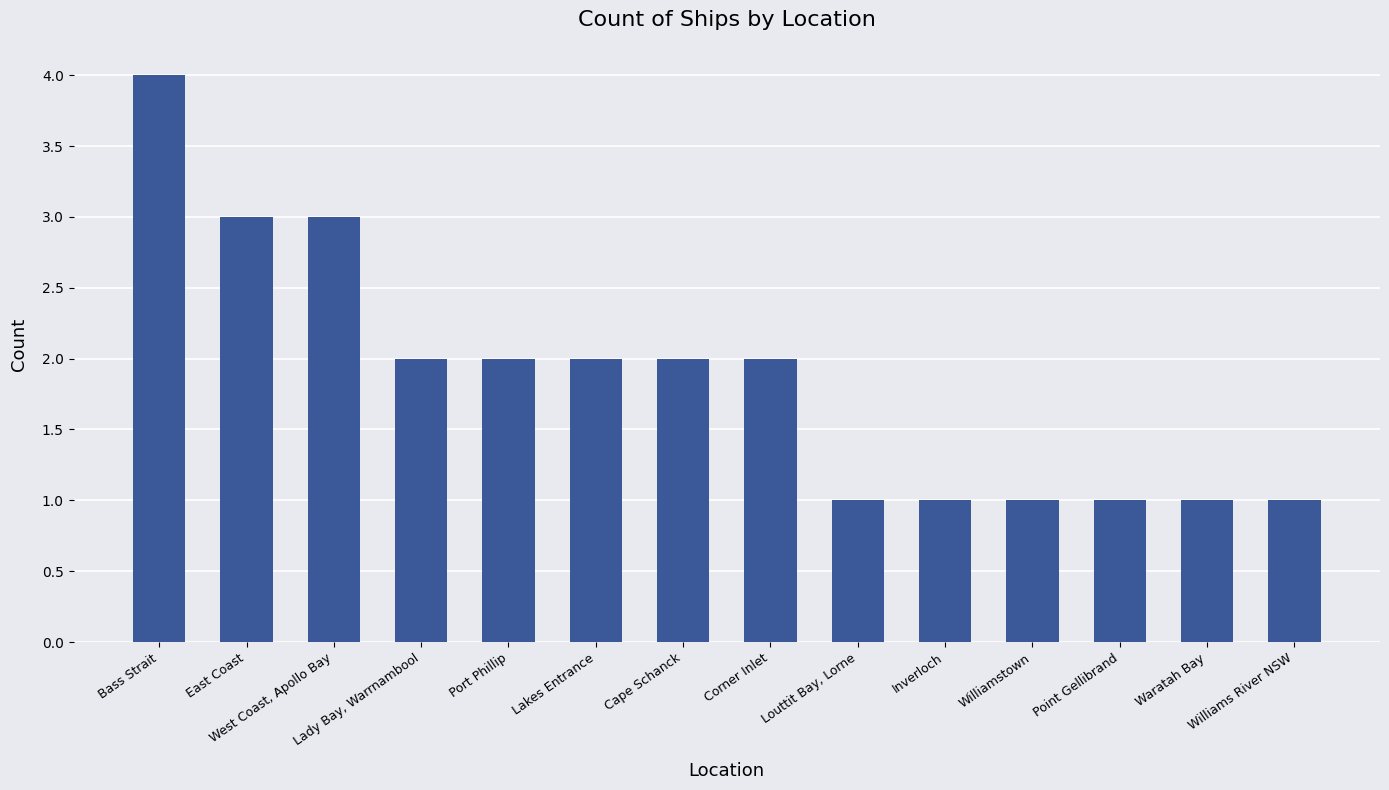

What is the sum of the values at Port Phillip and Williams River NSW?

3